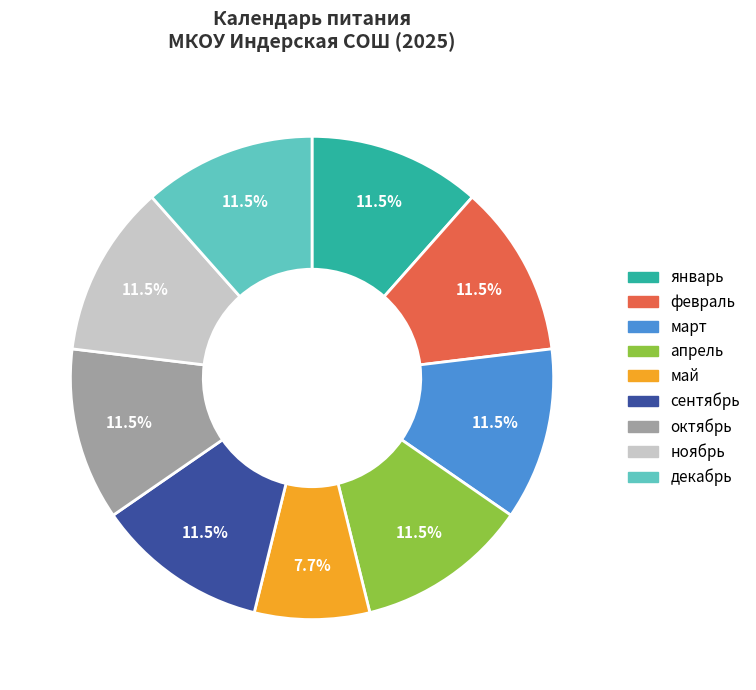

Does any single category account for the majority?

No